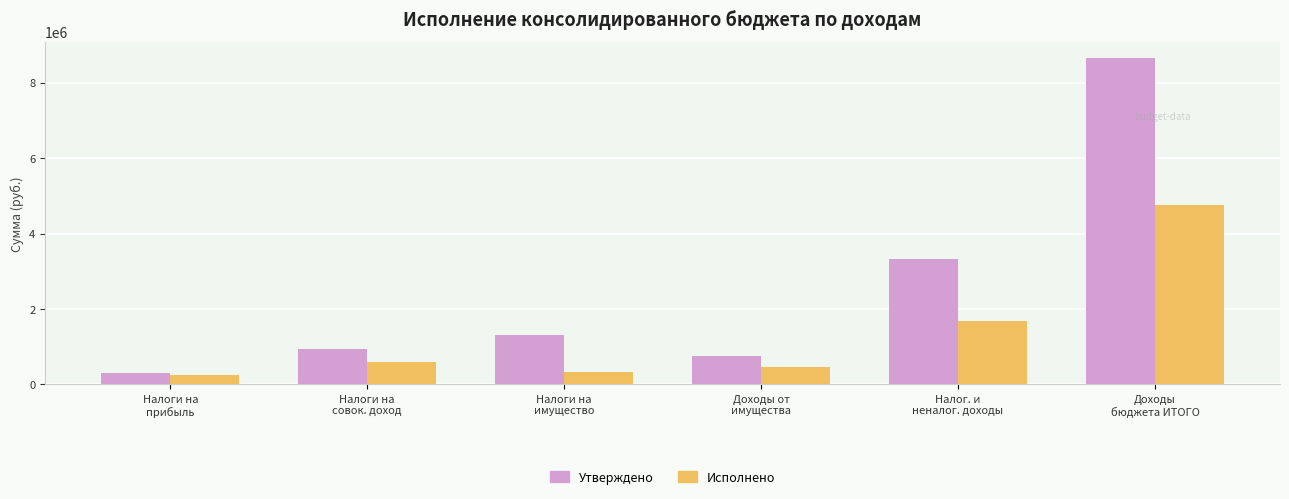

What is the label of the 1st bar from the right?

Доходы
бюджета ИТОГО